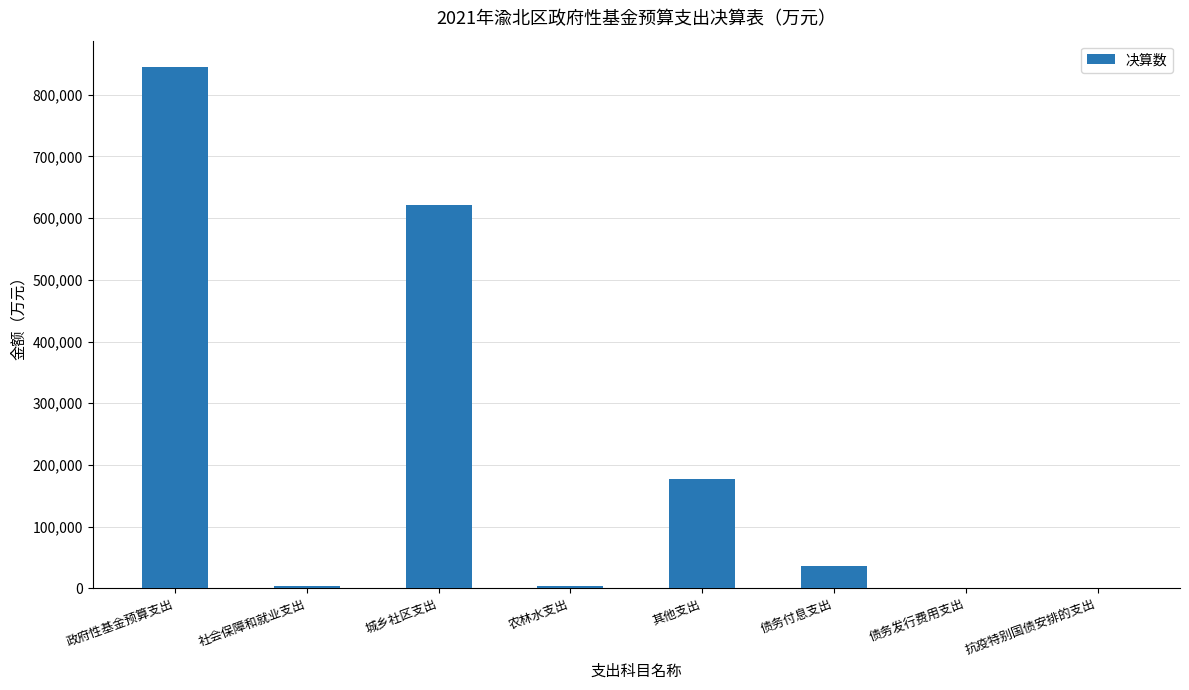

Where is the data nearest to the value 422544?

城乡社区支出